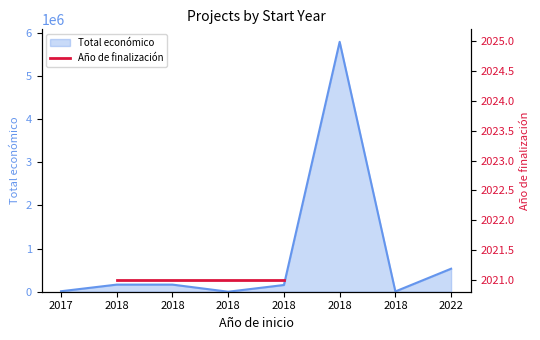

Which has a higher value, 2018 or 2018?

2018